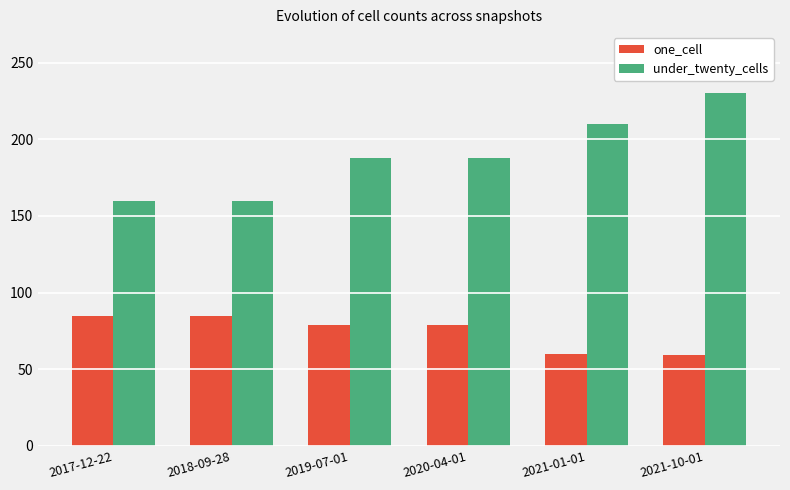

Which series has the largest range (max minus min)?

under_twenty_cells